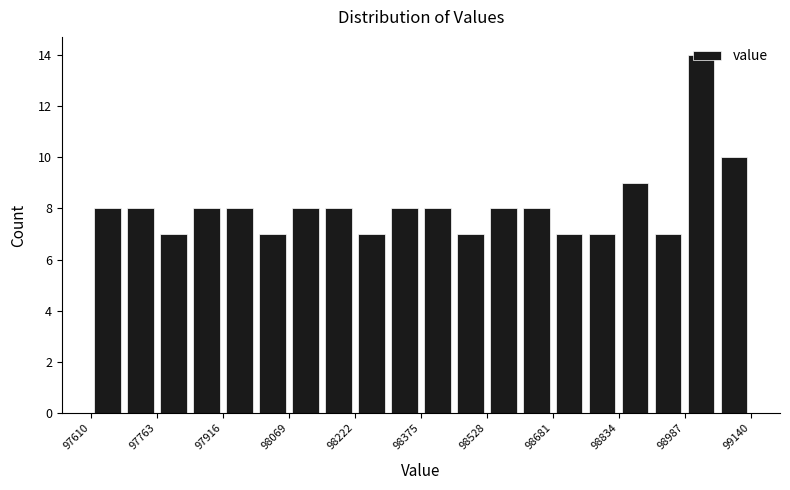

Around what value on the x-axis is the tallest bar? Give the approximate position of its centre, as read against the axis.

99020